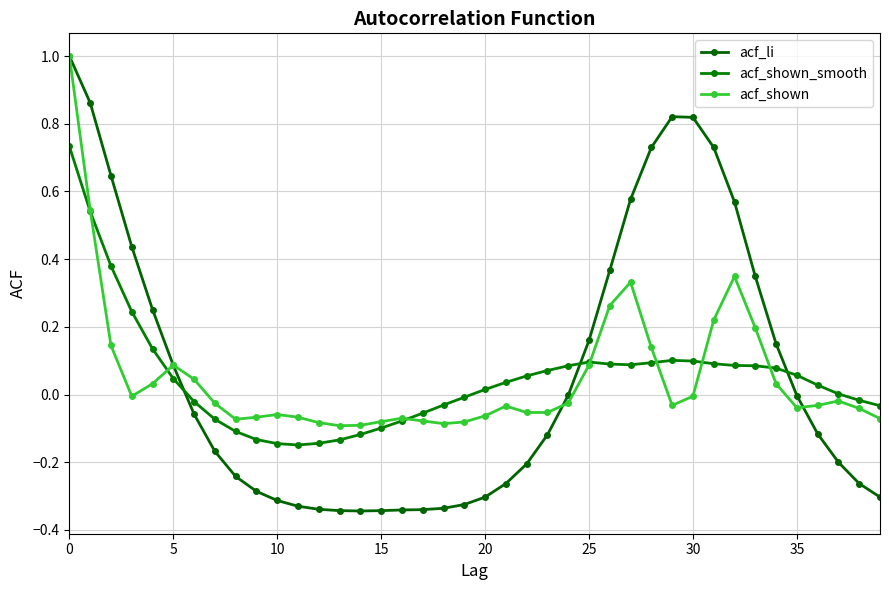

Count the number of categories in the chart.

40